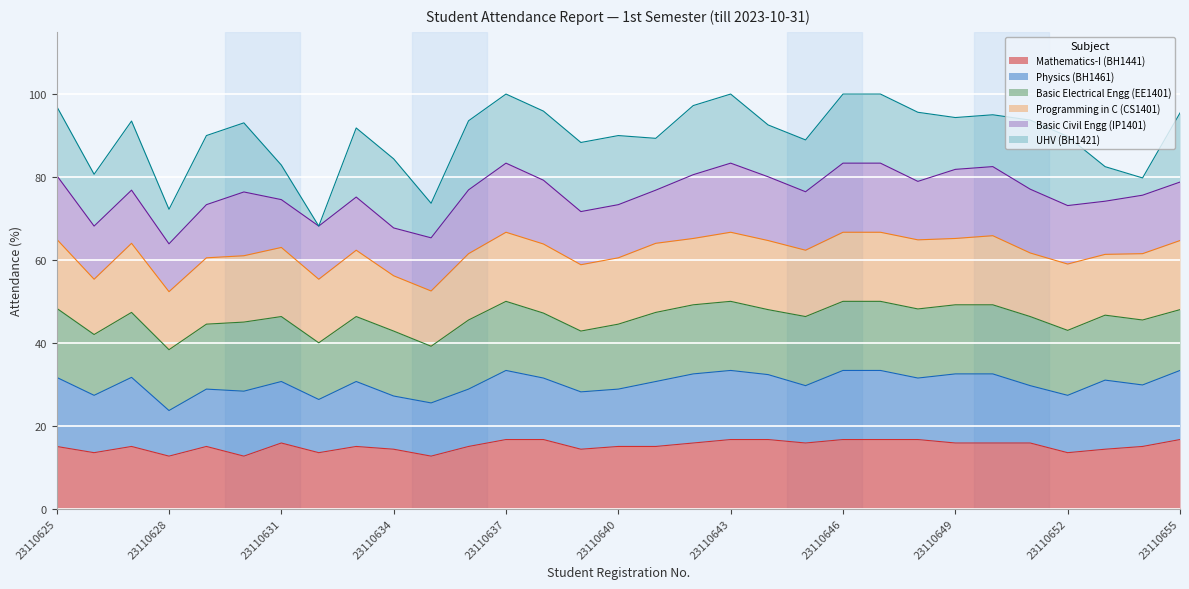

What is the minimum value for Mathematics-I (BH1441)?

12.7